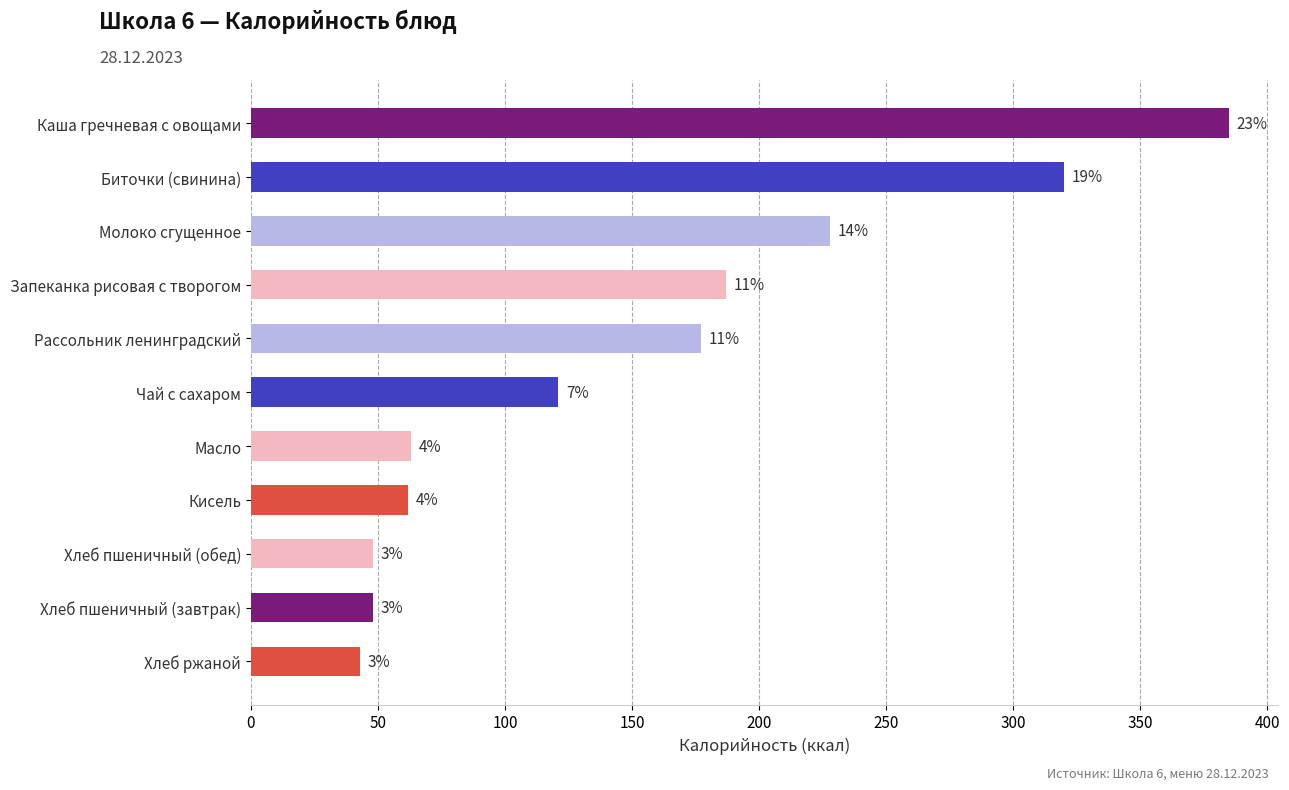

Does the chart contain any negative values?

No